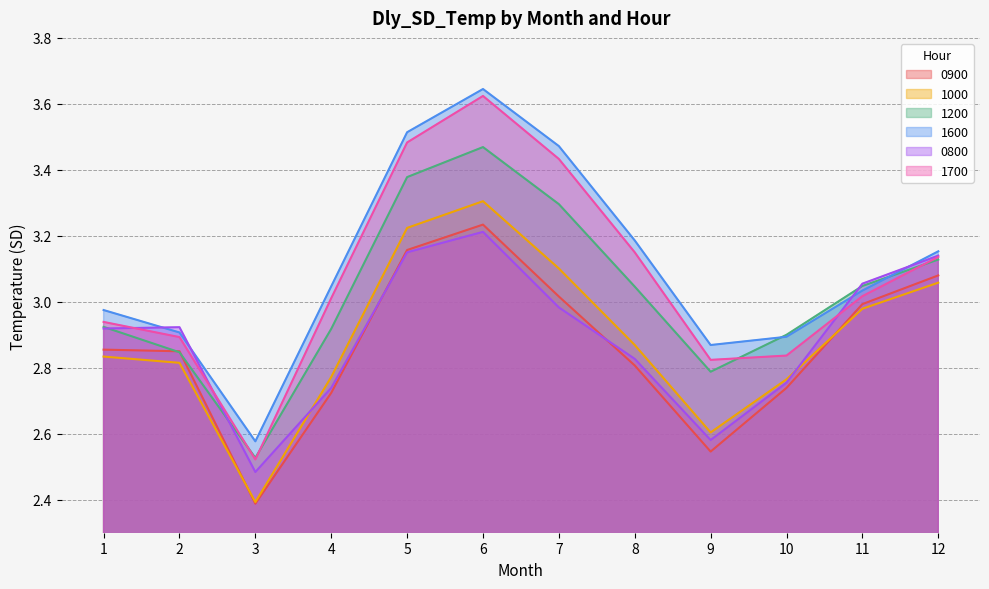

At which category is the sum across all series the highest?

6